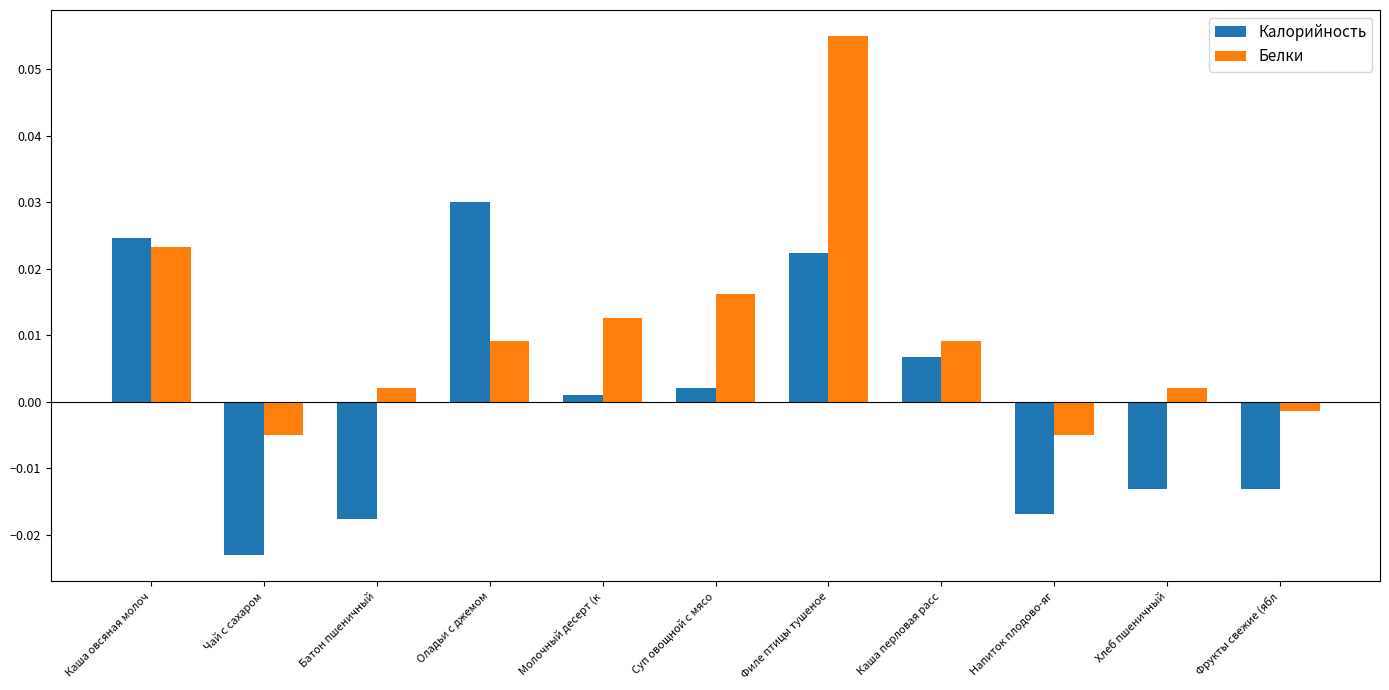

Where is Калорийность nearest to the value 0?

Молочный десерт (к